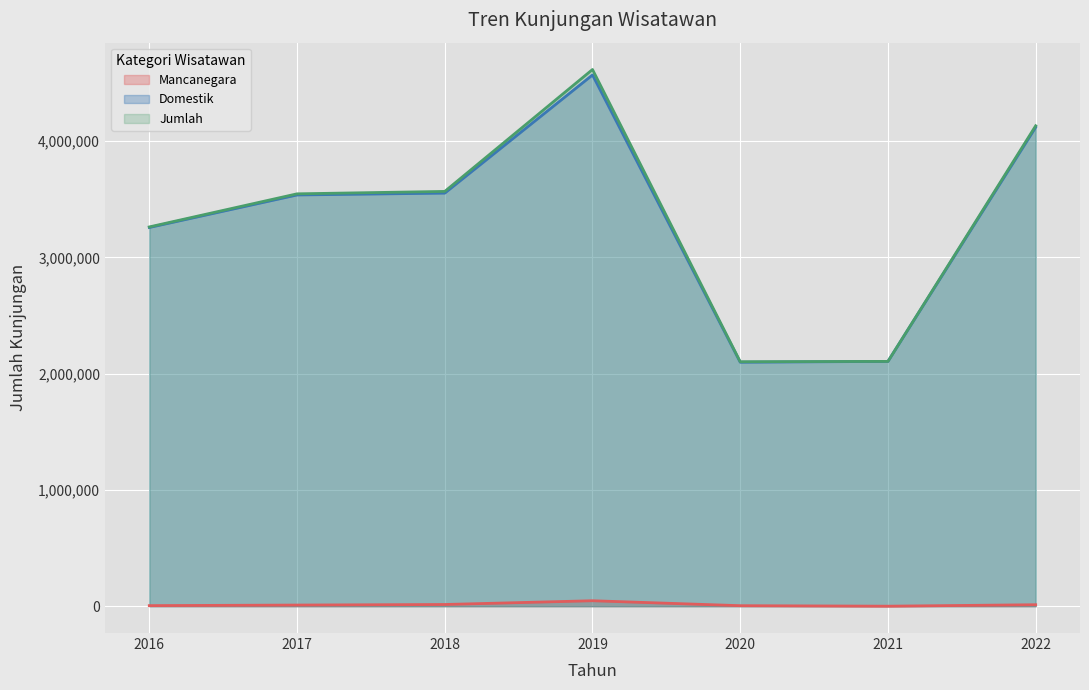

True or false: Domestik and Mancanegara cross at least once.

False